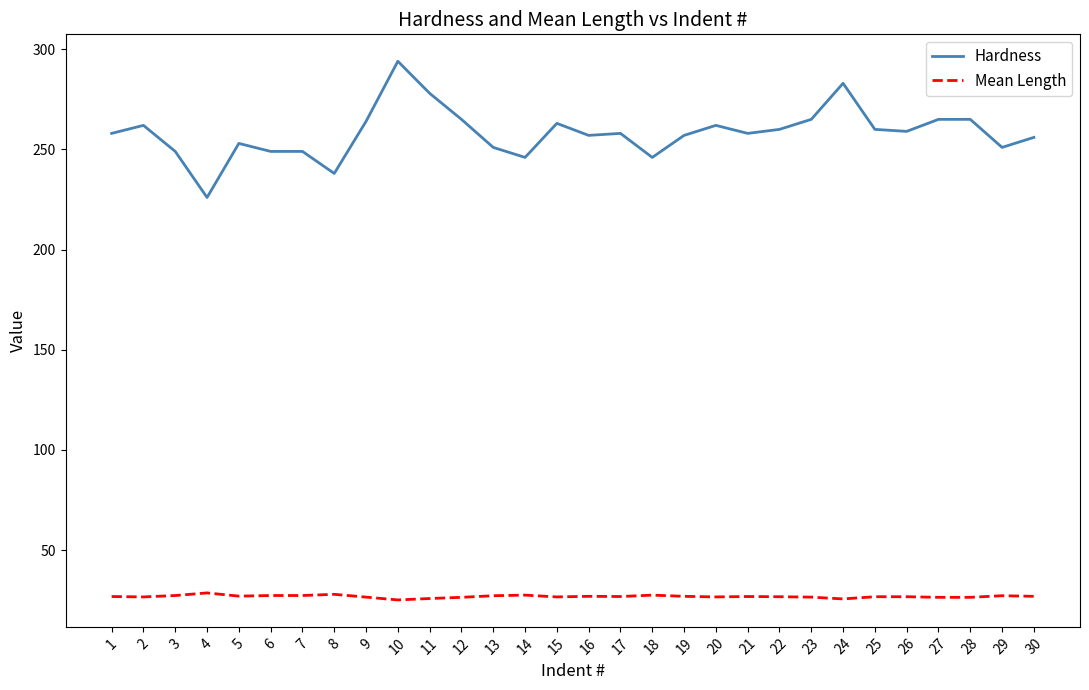

What is the difference between the maximum and minimum values in the Mean Length series?

3.5